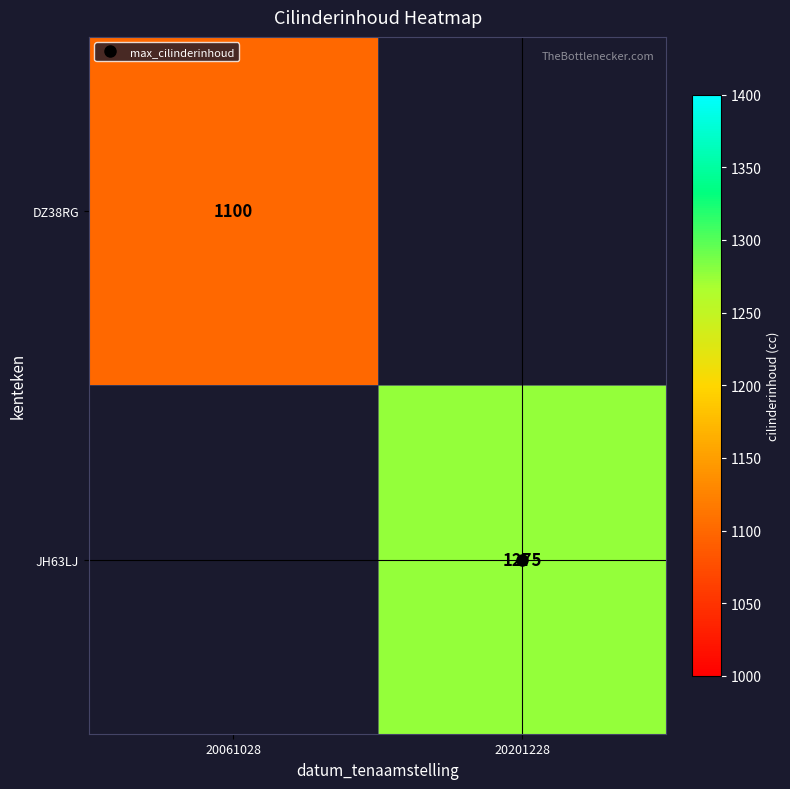

The value of DZ38RG at 20061028 is 489.7. True or false?

False